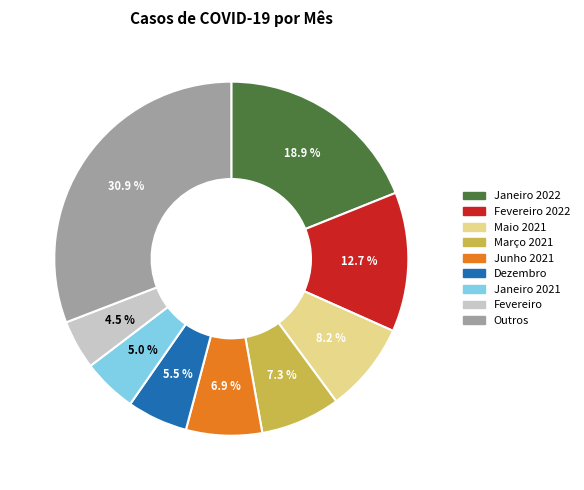

Is there any slice that represents more than half of the pie?

No